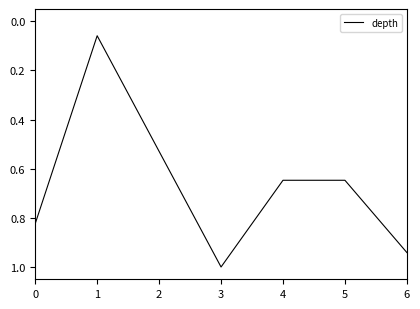

What is the change in value from 2 to 4?

+0.1